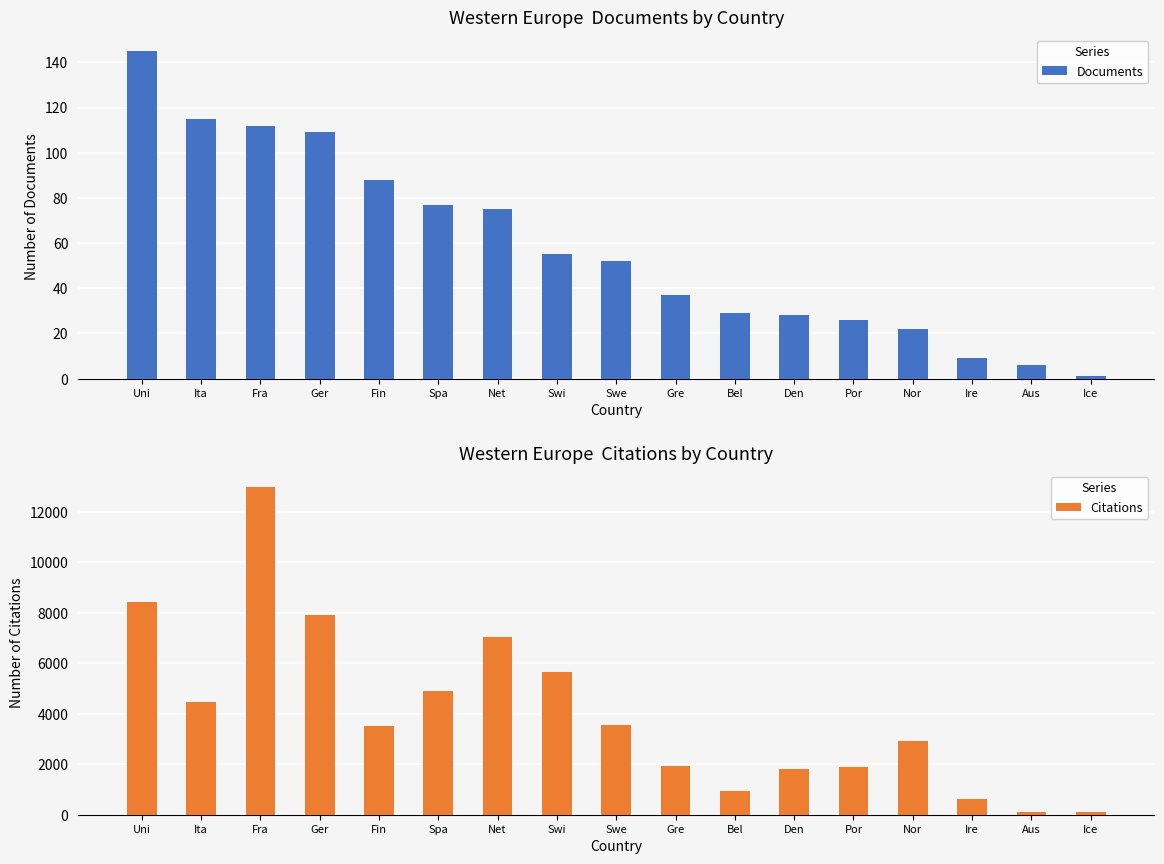

What is the sum of all Documents values?

986